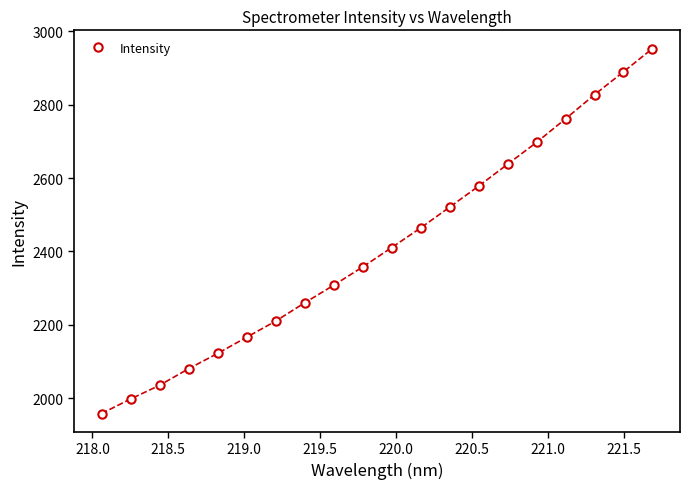

True or false: the data has more than 2 interior local peaks.

False